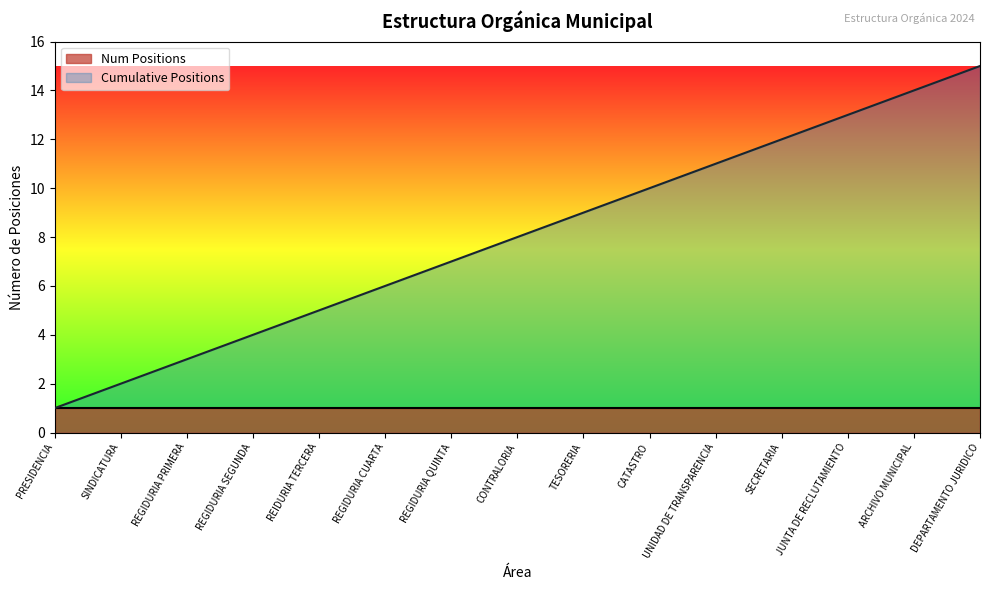

Where does the data first go above 8?

TESORERIA